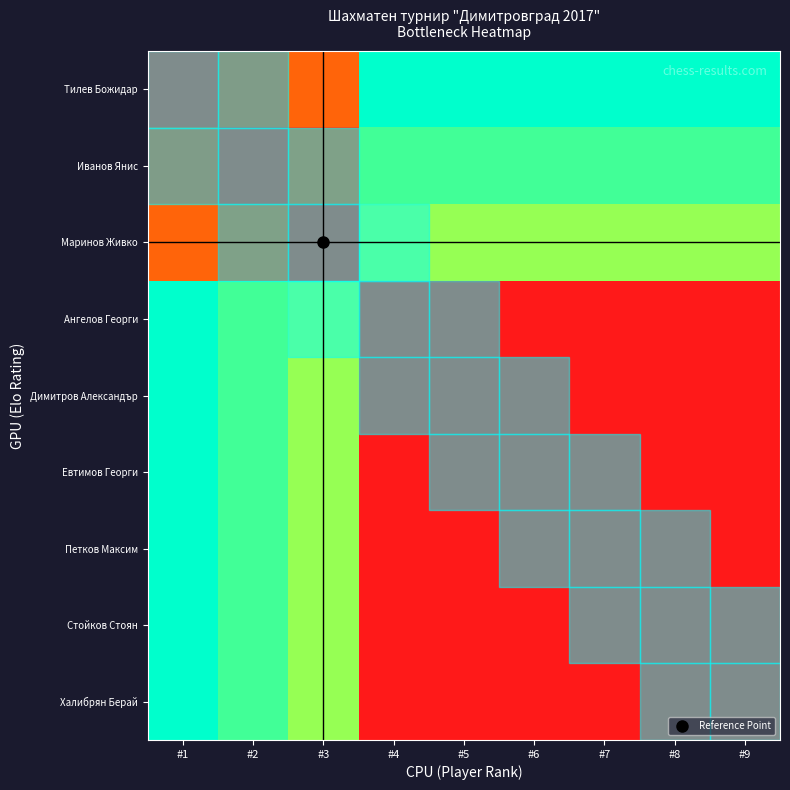

At which category is the sum across all series the highest?

#1